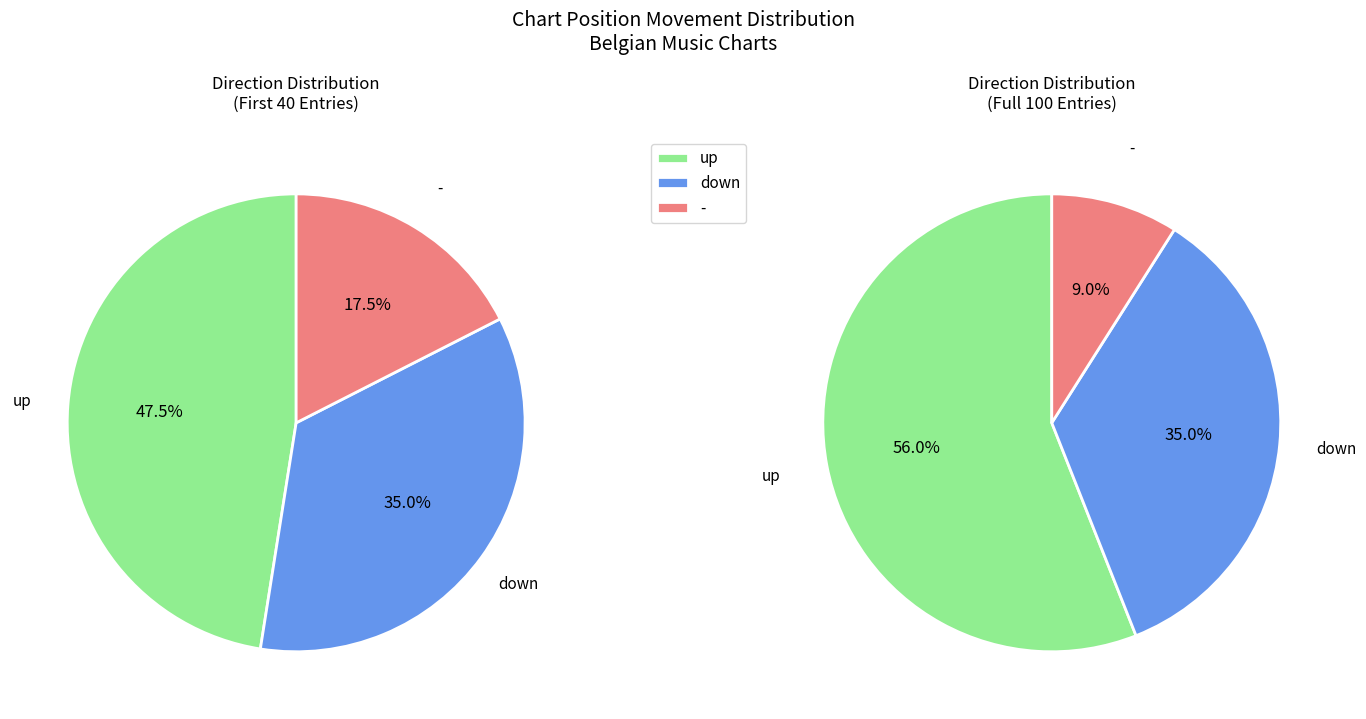

What is the smallest slice in the pie chart?

-